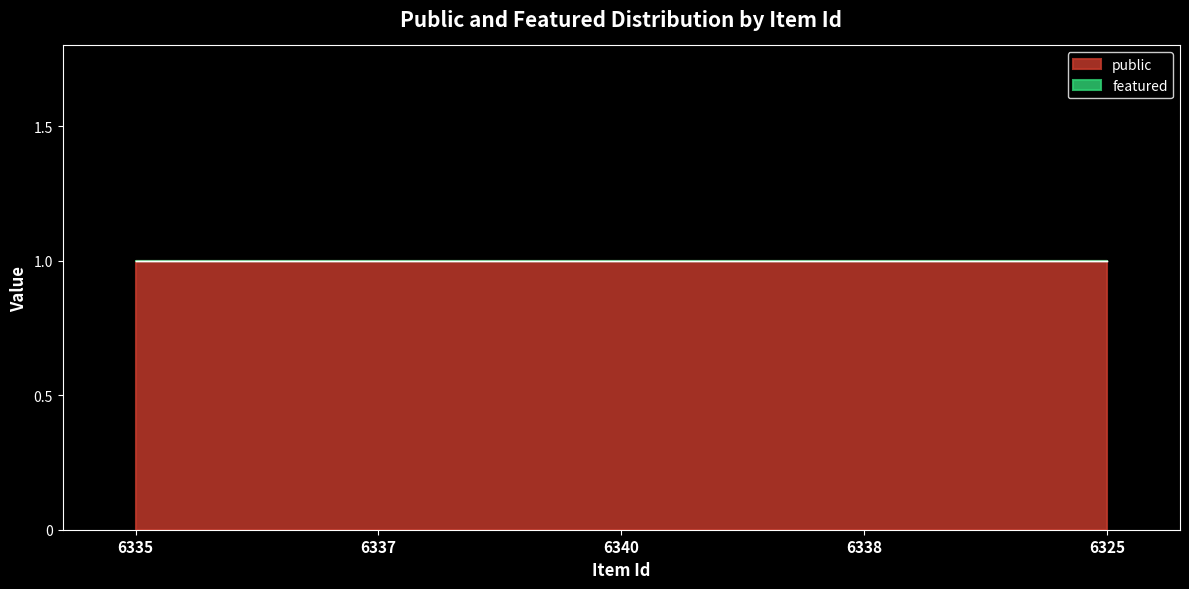

The value of public at 6338 is 1. True or false?

True